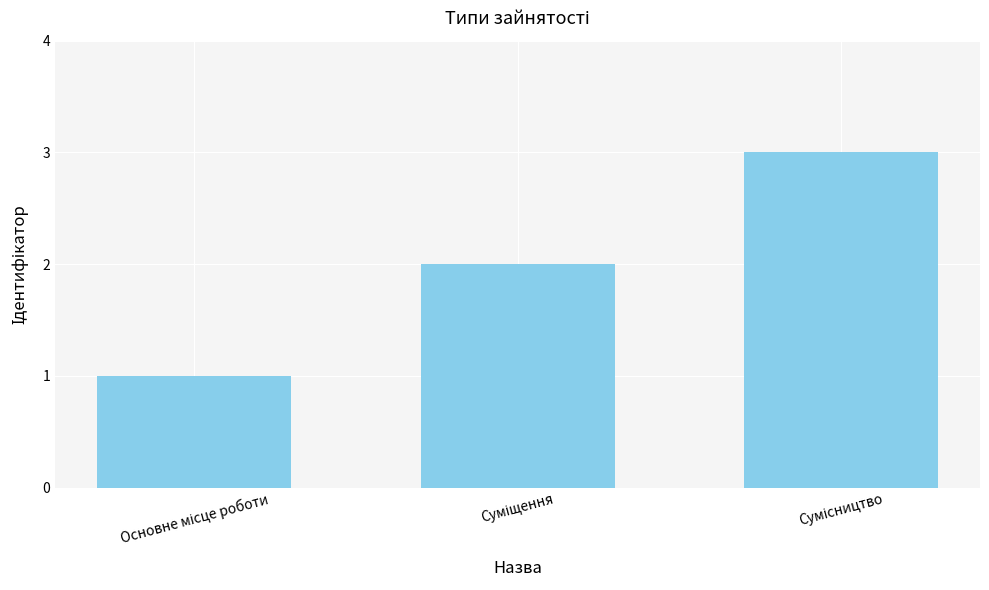

What is the sum of all values?

6